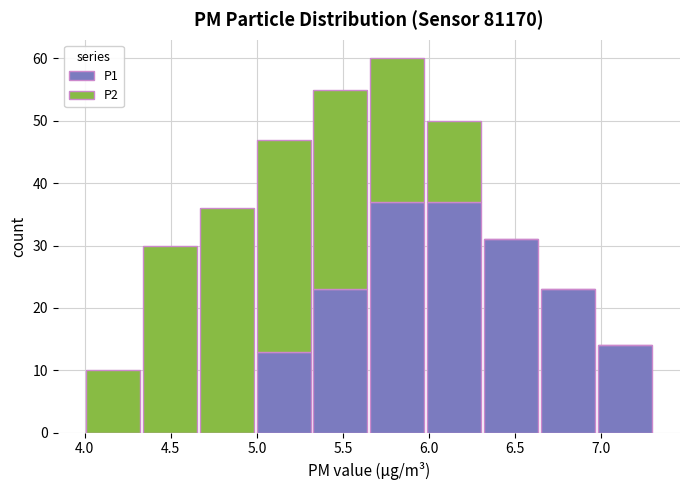

Reading left to right, list every stacked bar in this chart as the range it spans on the x-axis followed by its total height. Neither the bar edges nor the heights are printed on the chart, so give them approximately, as read against the axes.

4.00 to 4.33: 10
4.33 to 4.66: 30
4.66 to 4.99: 36
4.99 to 5.32: 47
5.32 to 5.65: 55
5.65 to 5.98: 60
5.98 to 6.31: 50
6.31 to 6.64: 31
6.64 to 6.97: 23
6.97 to 7.30: 14